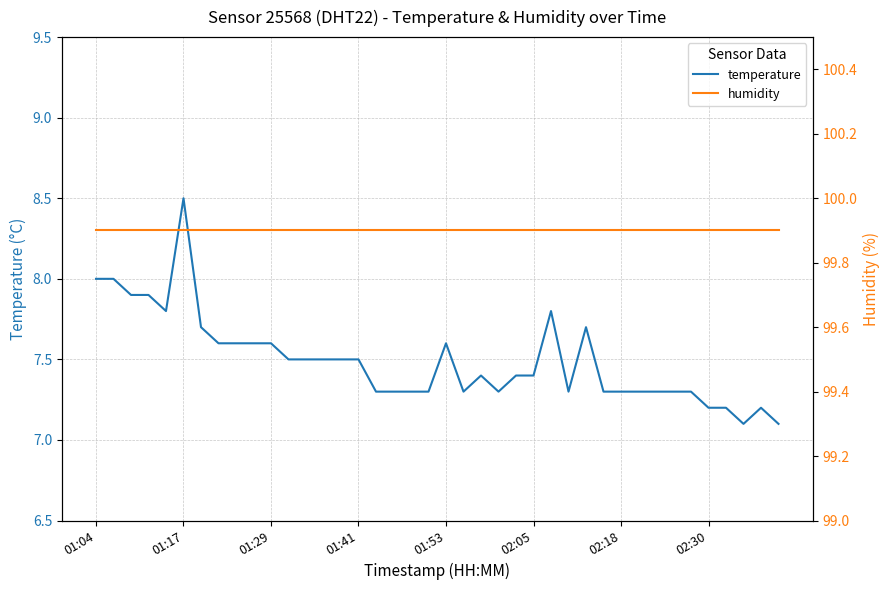

True or false: humidity and temperature intersect in this chart.

False